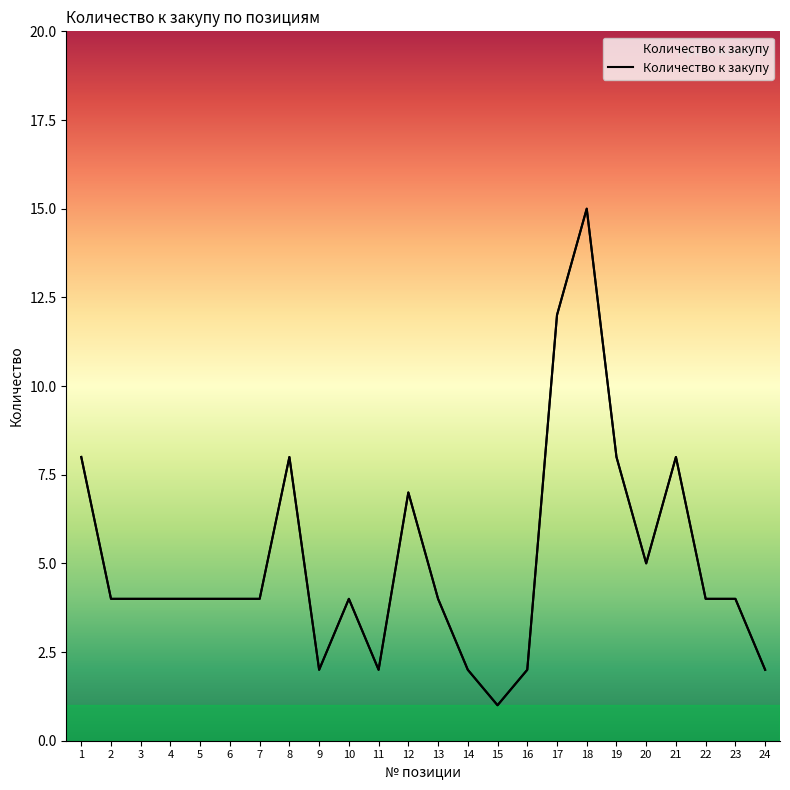

Rank the categories by value from highest to lowest.

18, 17, 1, 8, 19, 21, 12, 20, 2, 3, 4, 5, 6, 7, 10, 13, 22, 23, 9, 11, 14, 16, 24, 15